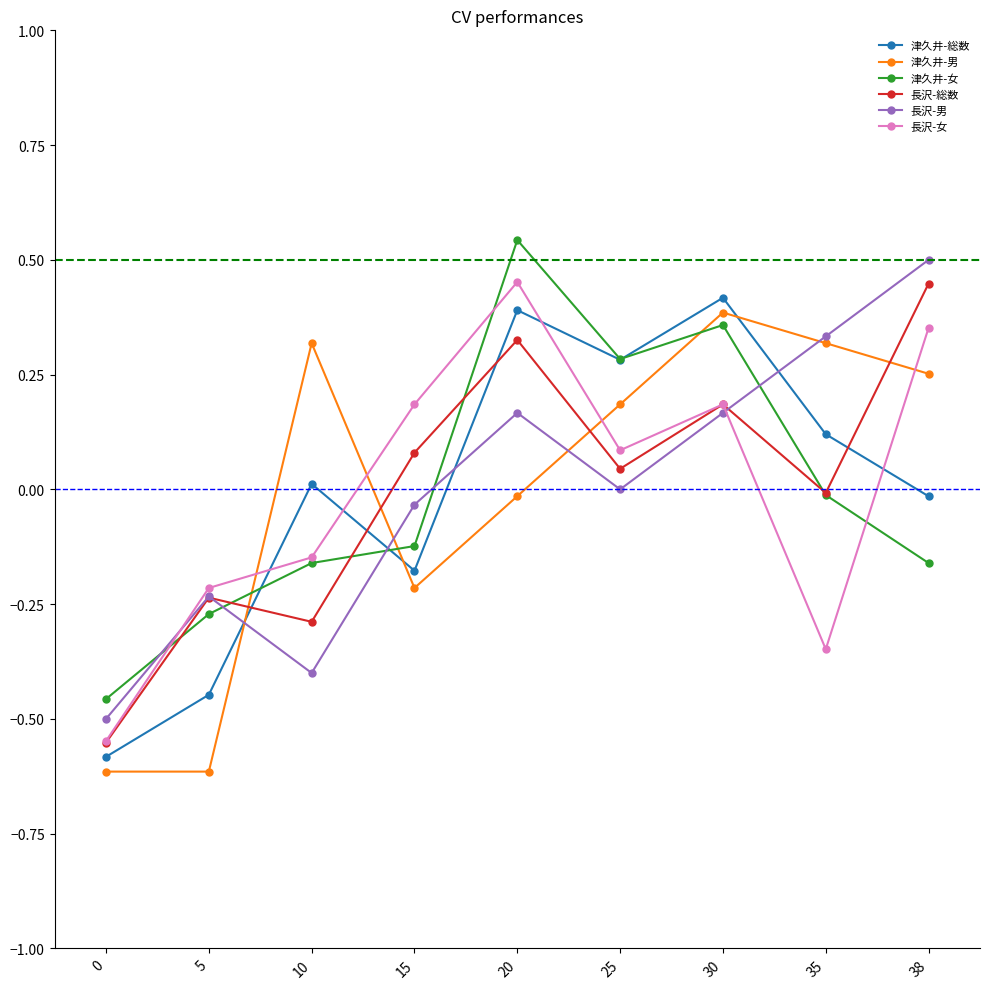

Between 15 and 20, which series saw the biggest shift?

津久井-女